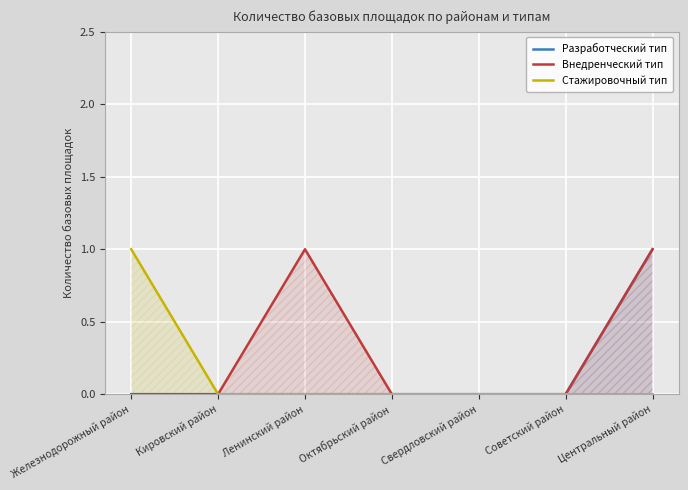

True or false: Разработческий тип has a value of 0 at Ленинский район.

True